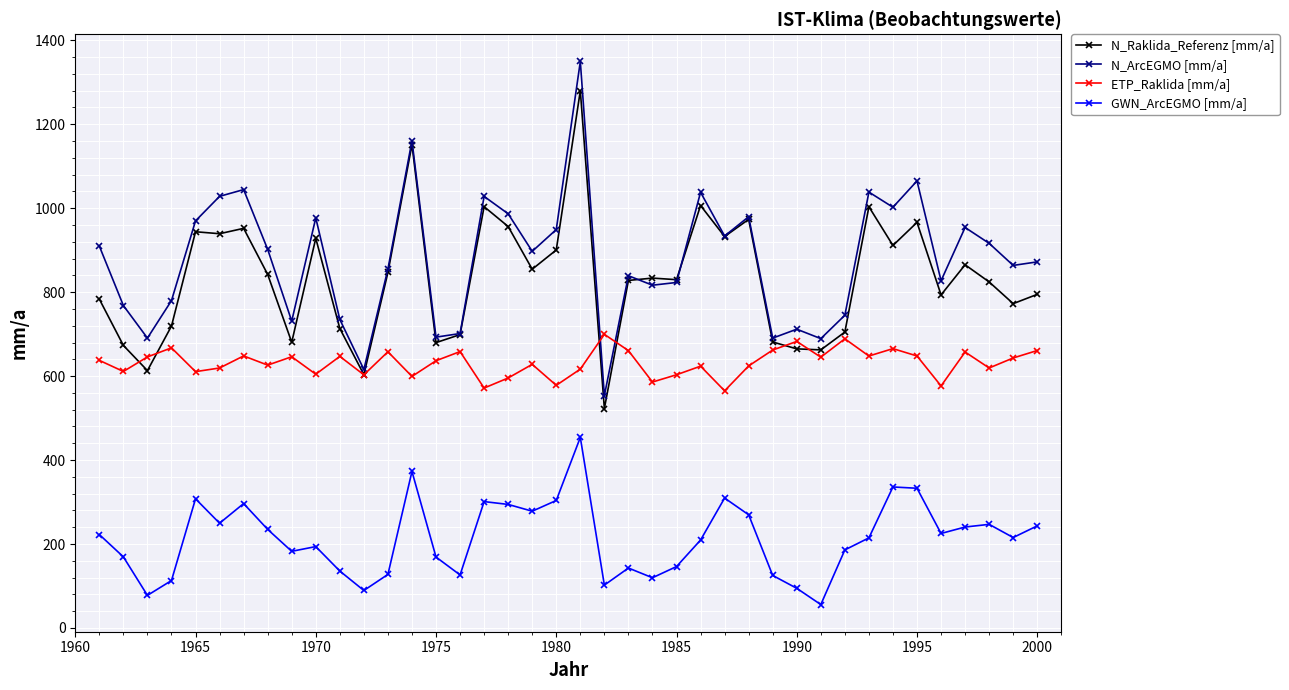

What is the greatest value displayed?

1349.6